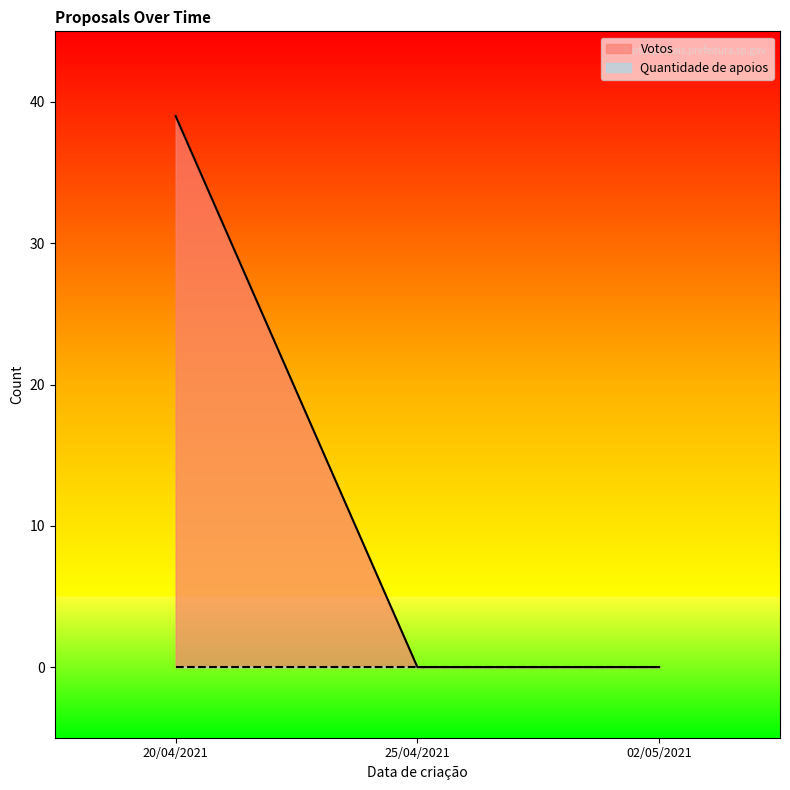

What is the change in value from 20/04/2021 to 02/05/2021?

-39